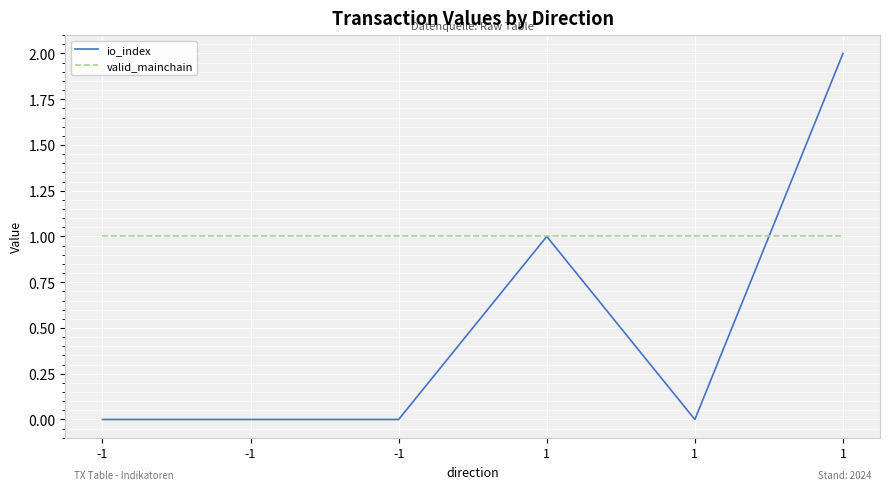

Does the chart display data point markers on the line(s)?

No